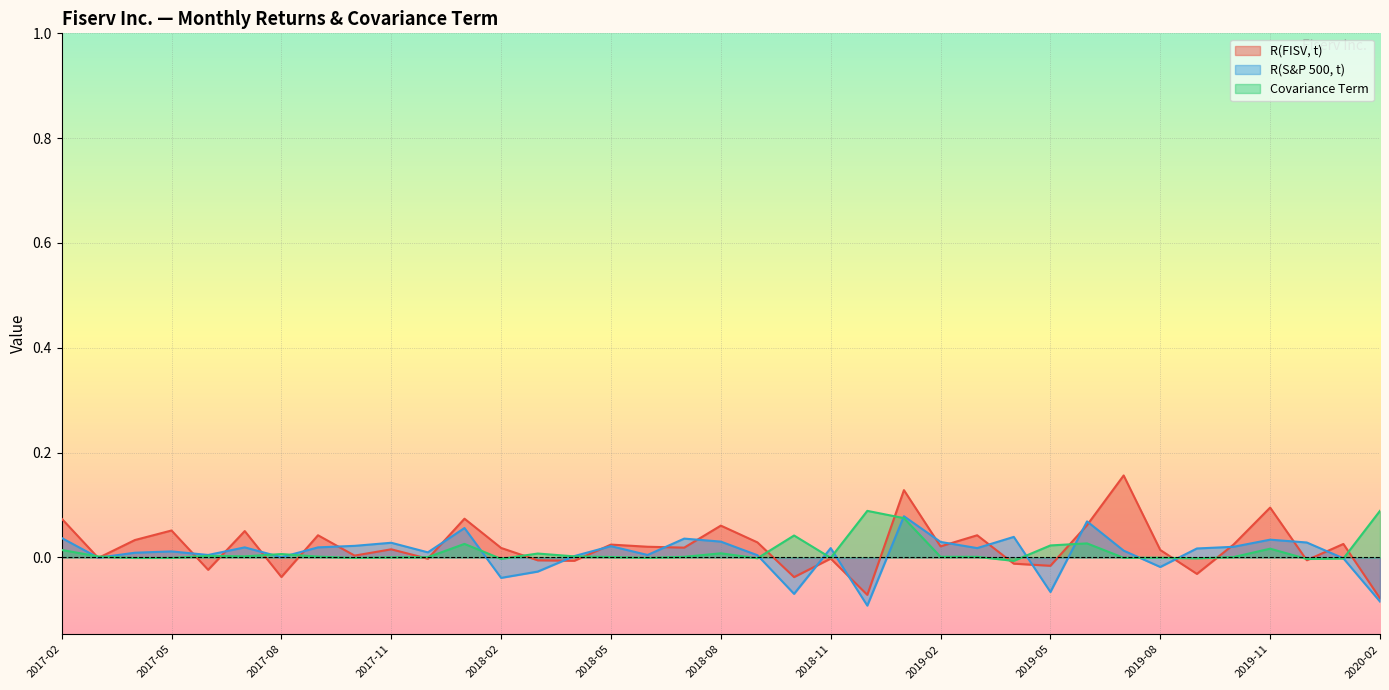

Which series has the largest total across all categories?

R(FISV, t)